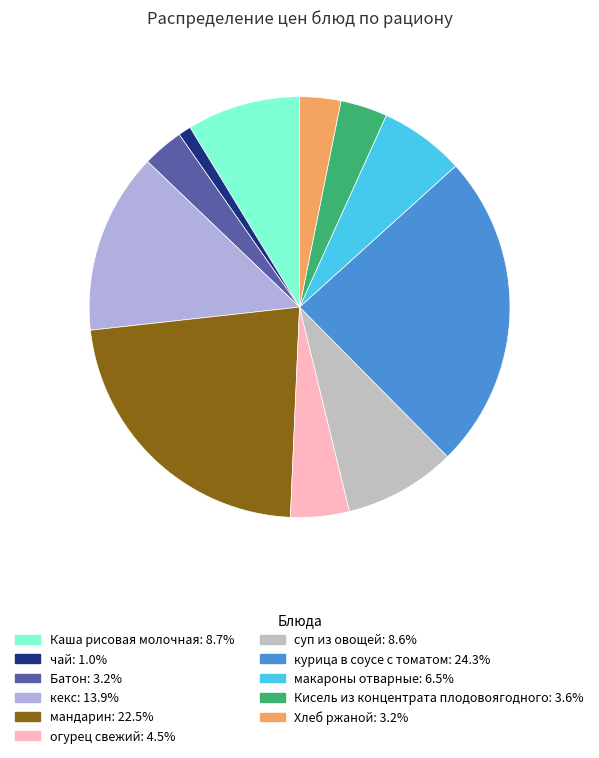

To the nearest percent, what portion does чай represent?

1%